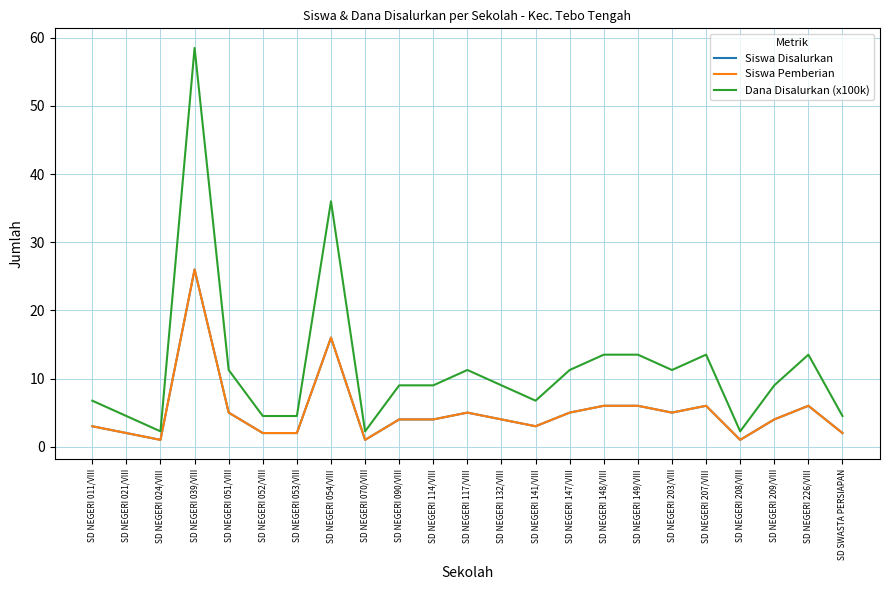

Is this an area chart (filled region under the line)?

No